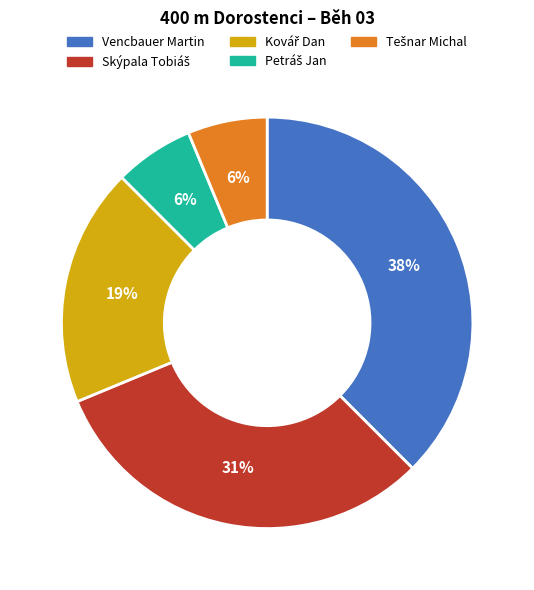

To the nearest percent, what is the average slice percentage?

20%